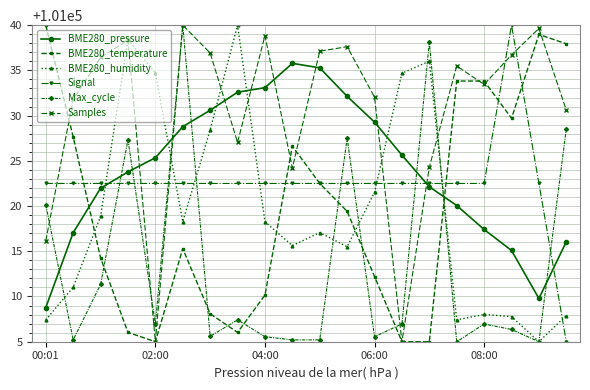

True or false: BME280_humidity has more than 0 interior local peaks.

True